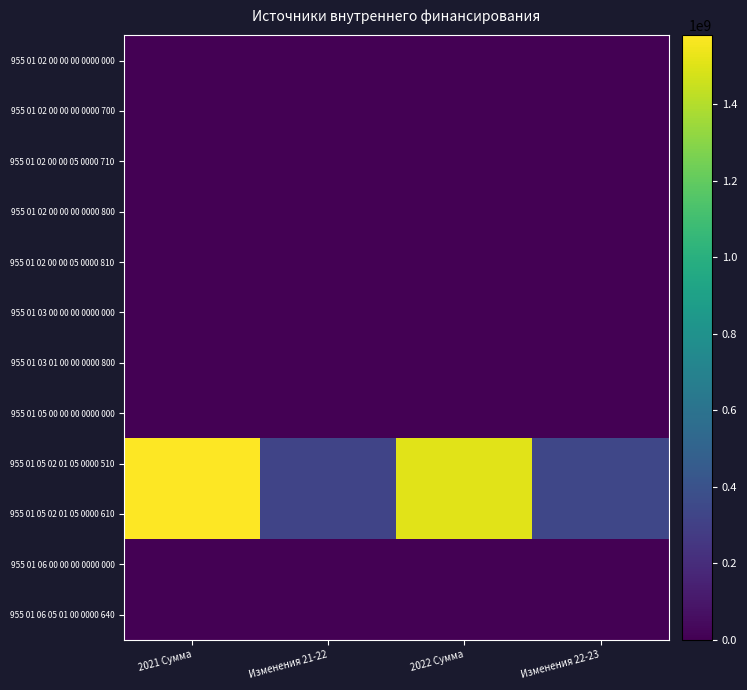

At which category does the chart reach its peak across all series?

2021 Сумма